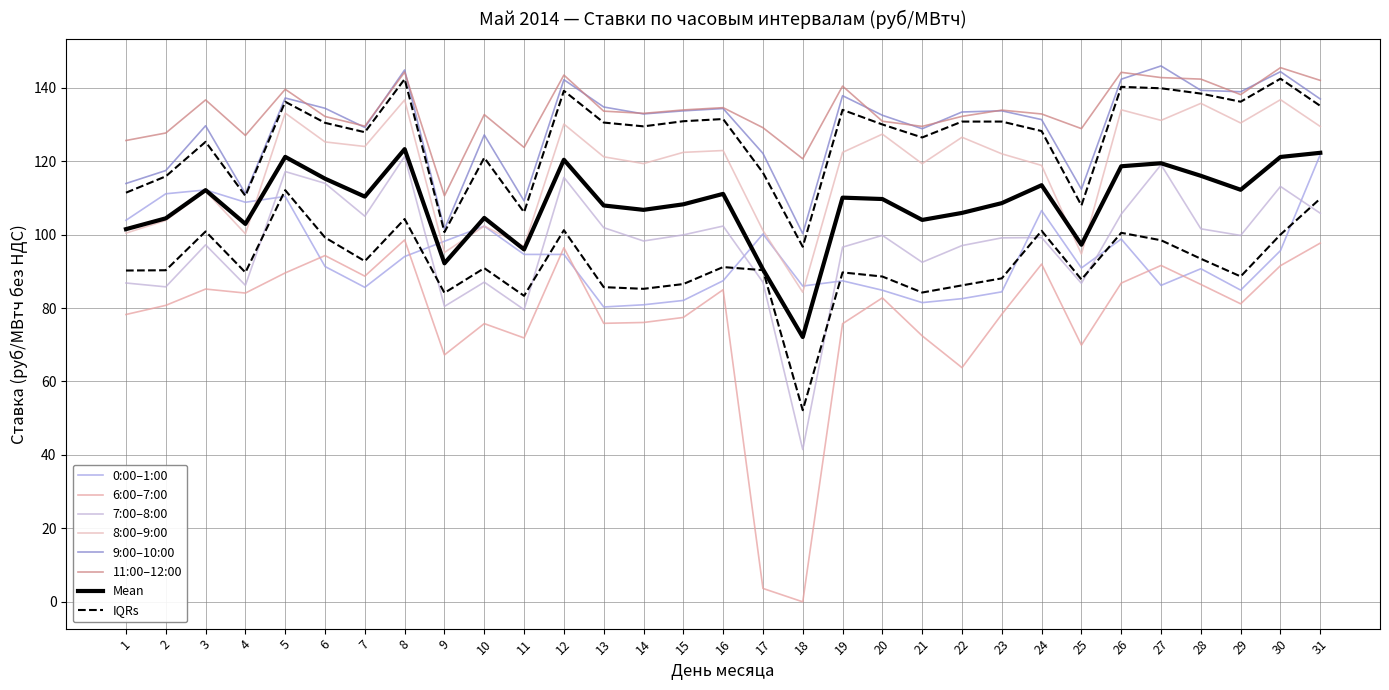

List the series in order of their peak value, highest first.

col_9, col_11, col_8, col_1, col_7, col_6